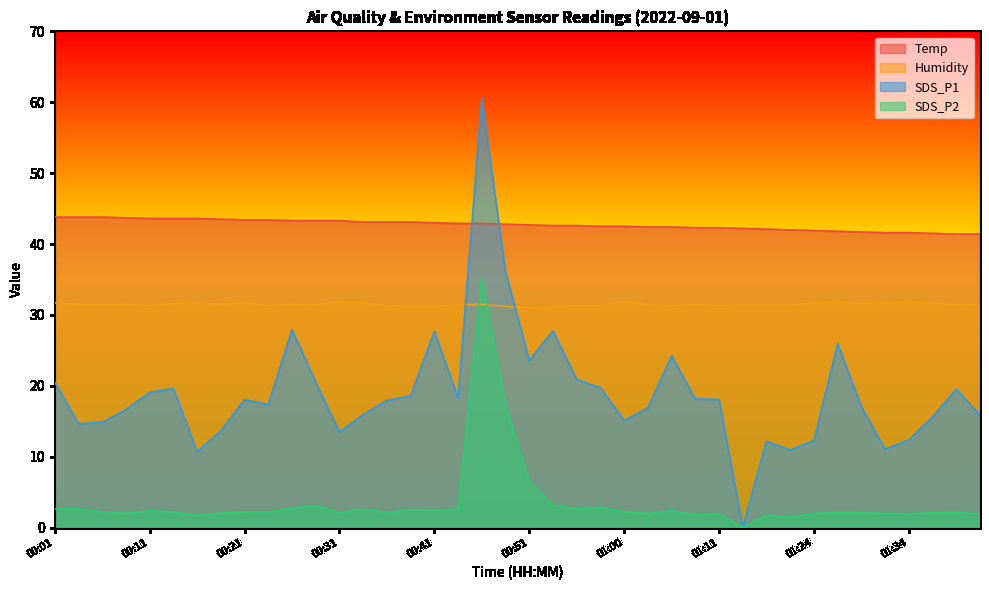

How many values in the Temp series are below 42?

8